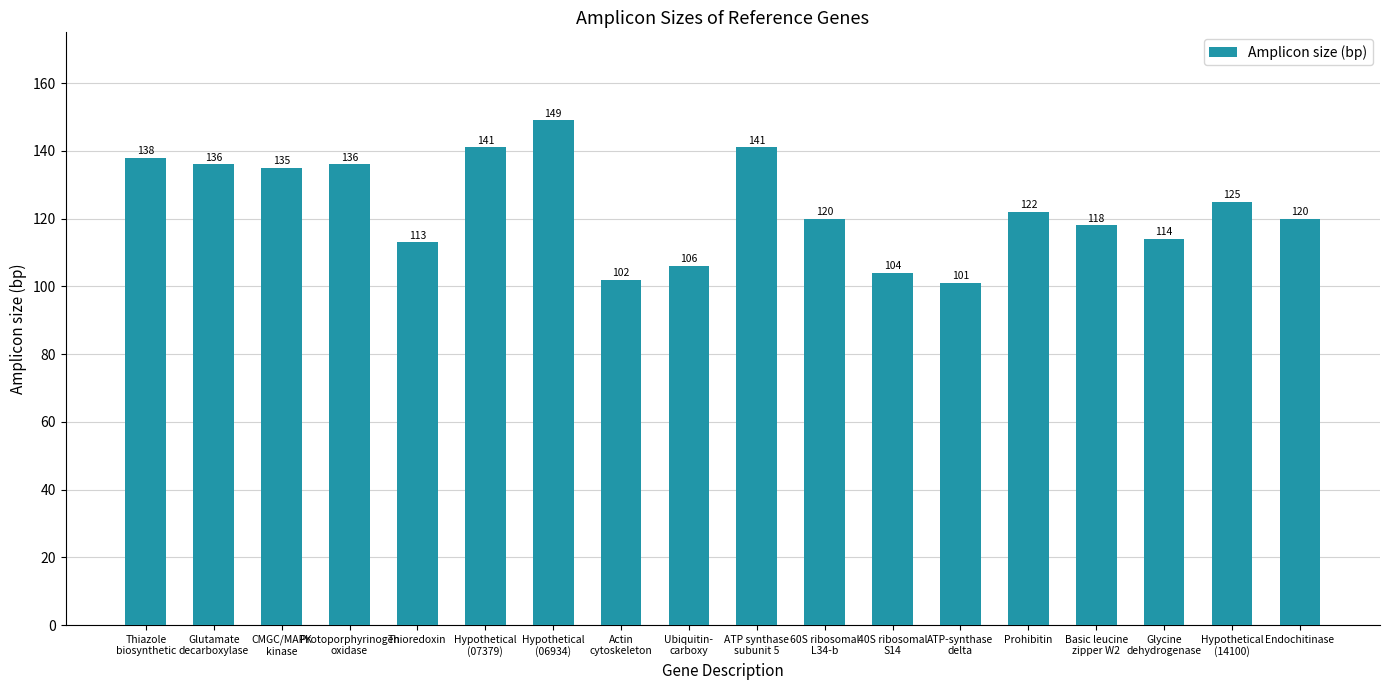

What is the average value?

123